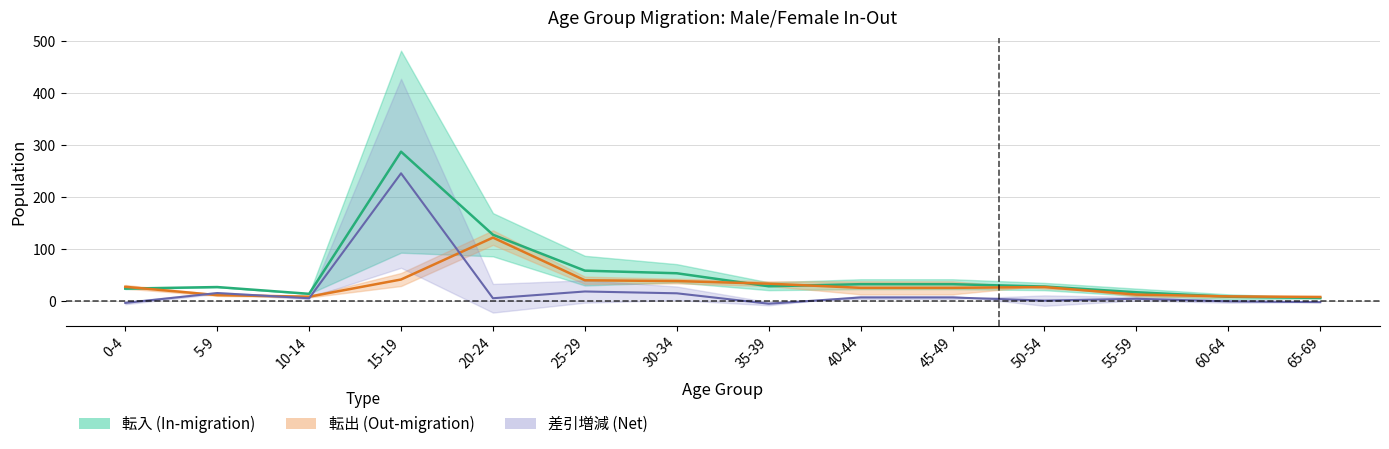

What is the total value across all series at 60-64?

17.5